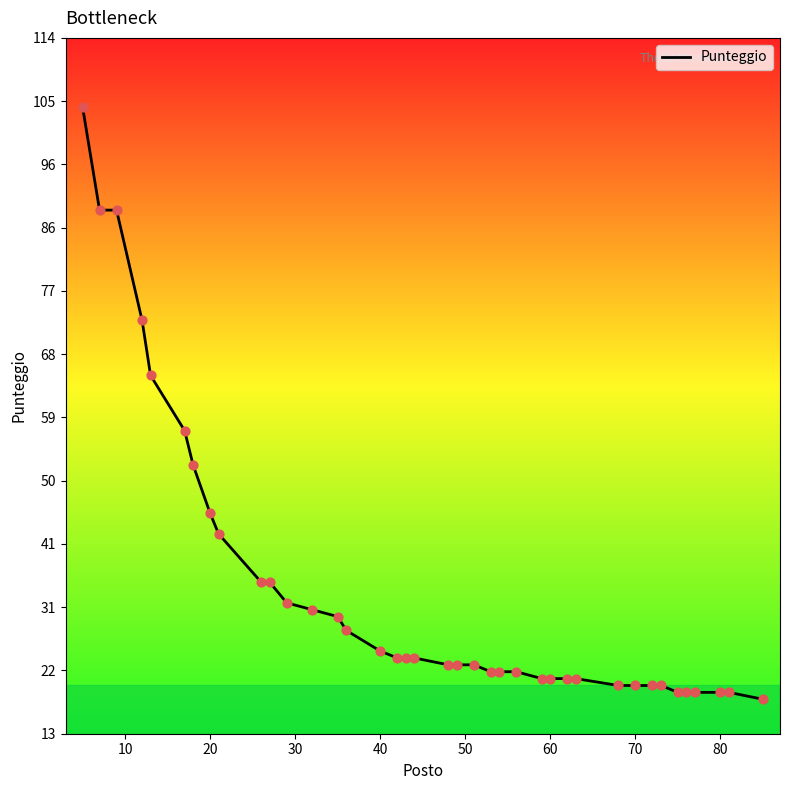

What is the smallest value displayed?

18